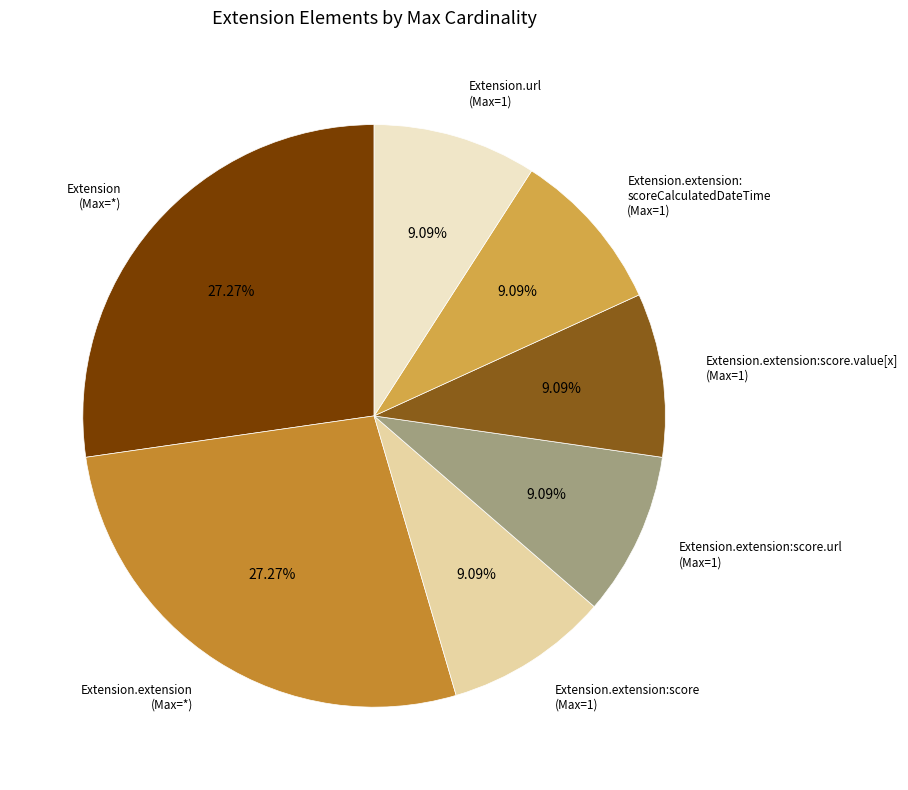

Does any single category account for the majority?

No